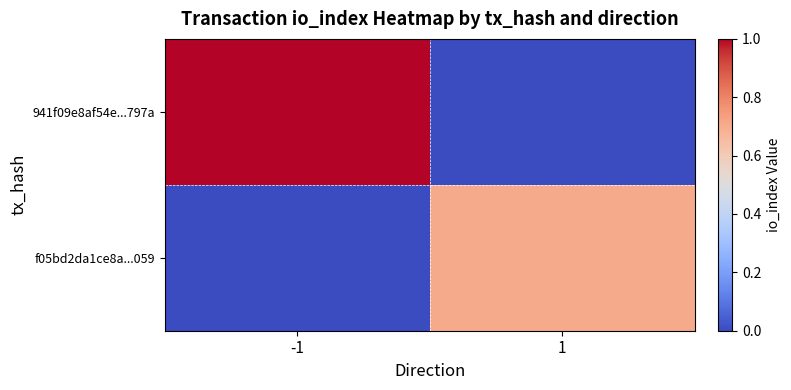

List the series in order of their peak value, lowest first.

f05bd2da1ce8a...059, 941f09e8af54e...797a